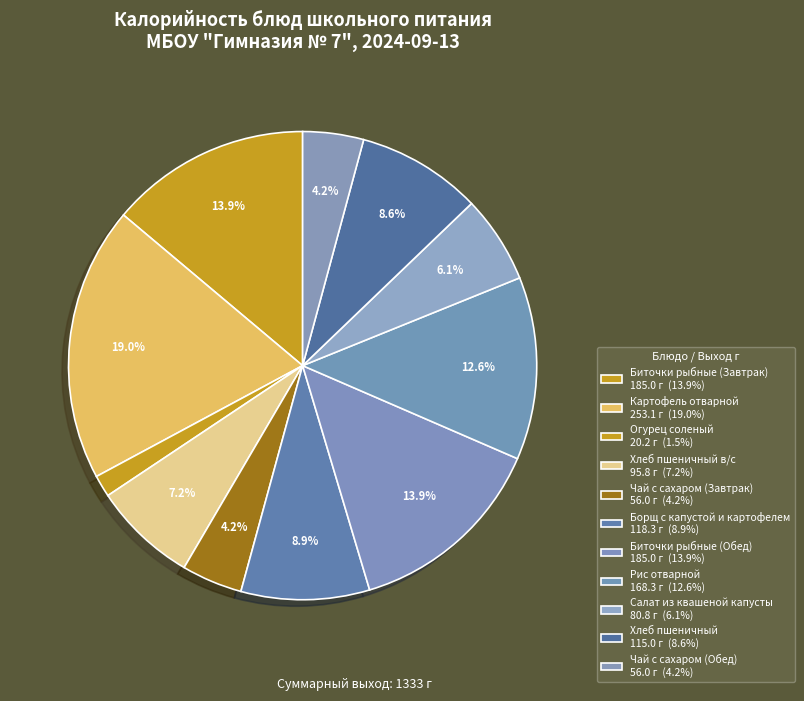

Which category has the biggest portion of the pie?

Картофель отварной